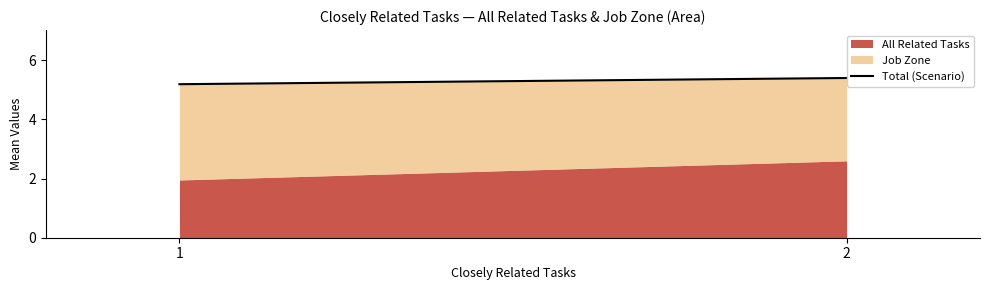

Rank the categories by value from lowest to highest.

1, 2